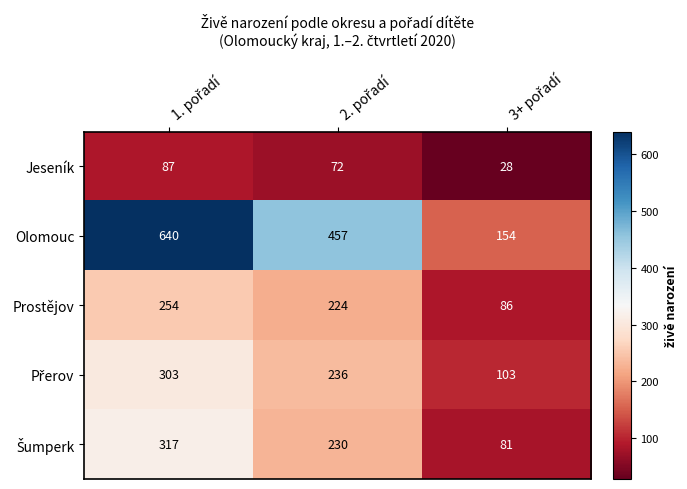

Which series has the widest spread of values?

Olomouc